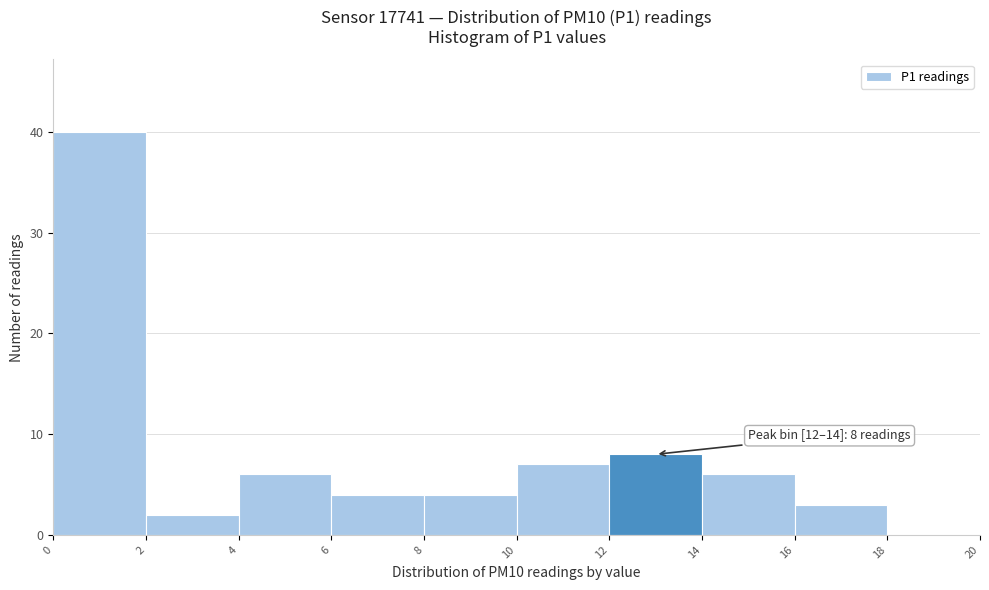

Over which range of the x-axis is the bar tallest?

0 to 2